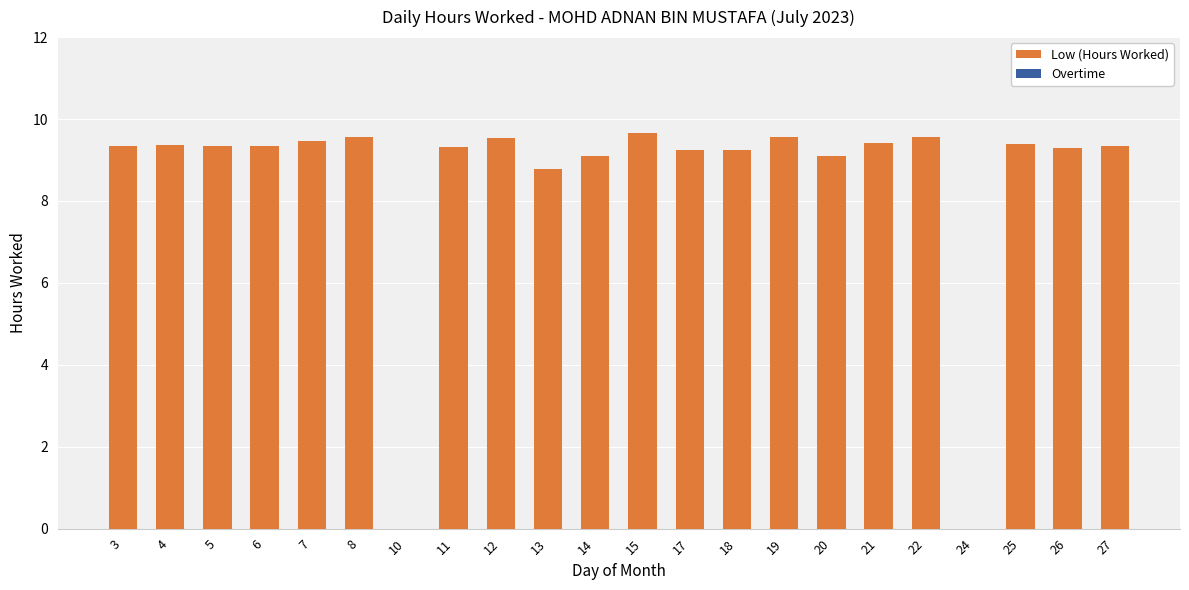

Read the value at 5.

9.3